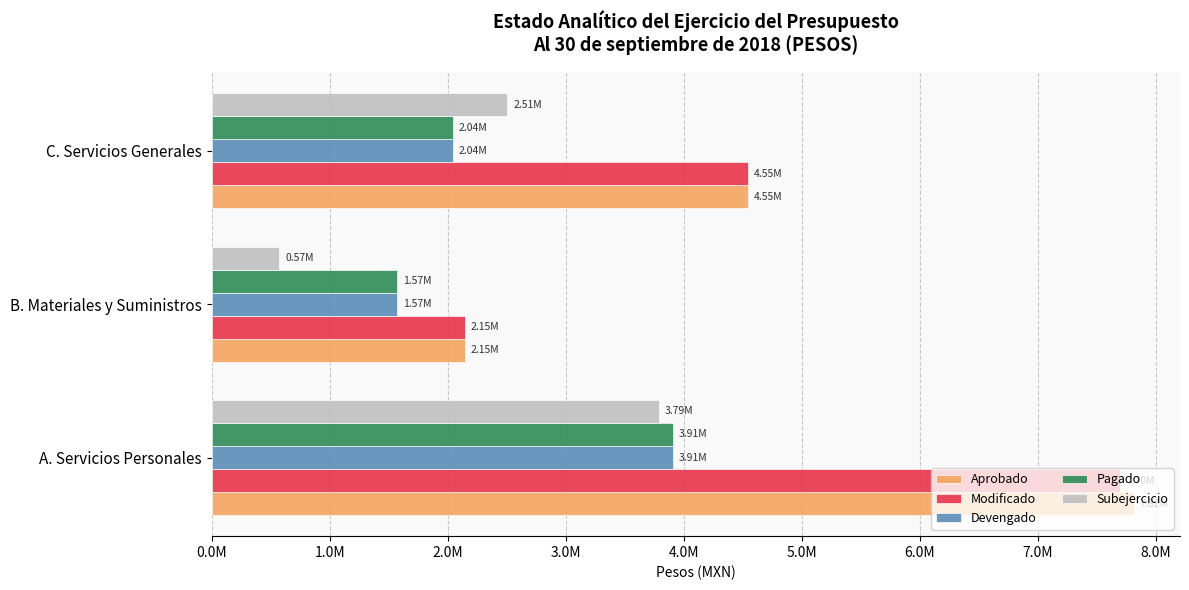

What are all the series names shown in the legend?

Aprobado, Modificado, Devengado, Pagado, Subejercicio